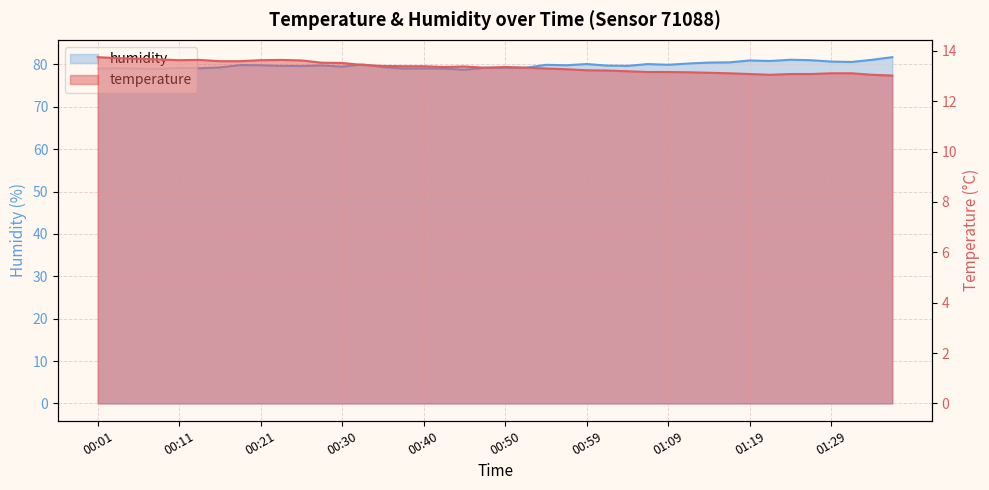

Which series has the largest total across all categories?

humidity